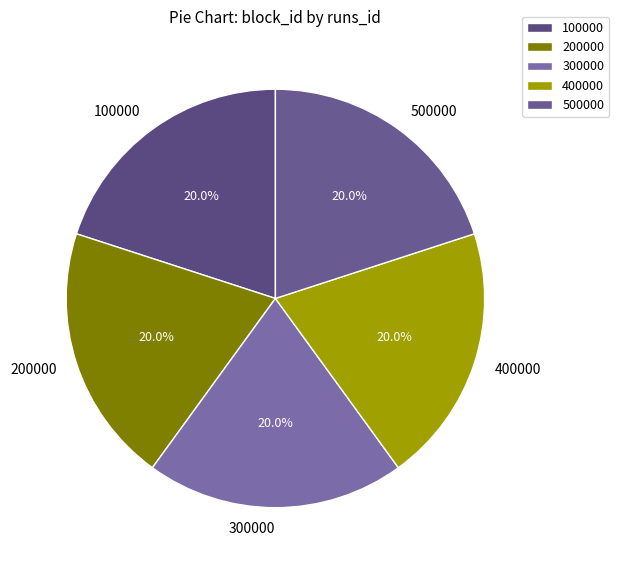

Is it true that 200000 is 20% of the pie?

True